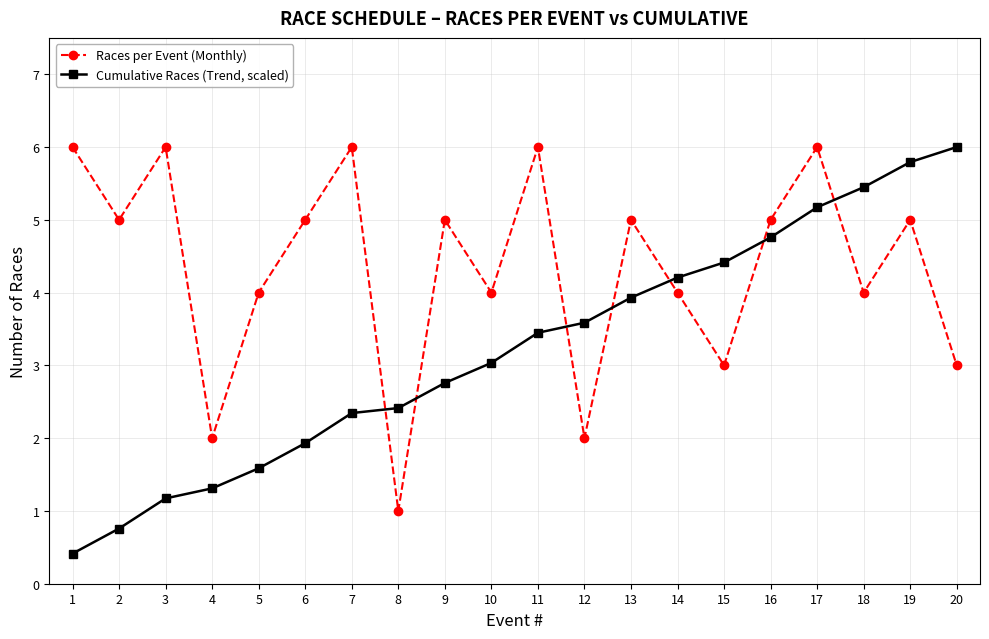

What is the sum of all Races per Event (Monthly) values?

87.0